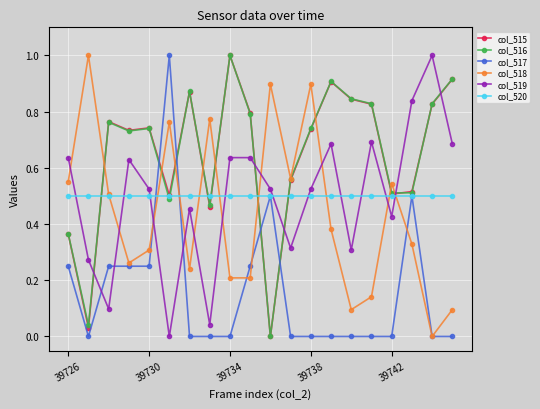

True or false: col_518 and col_519 cross at least once.

True